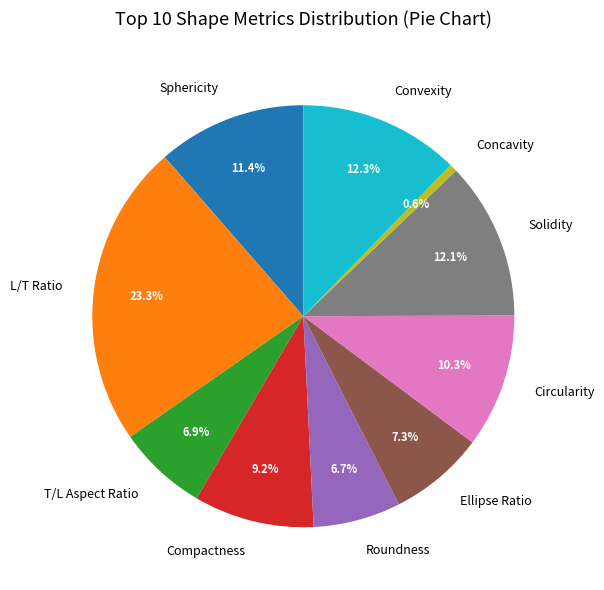

What percentage is the Ellipse Ratio slice, to the nearest percent?

7%